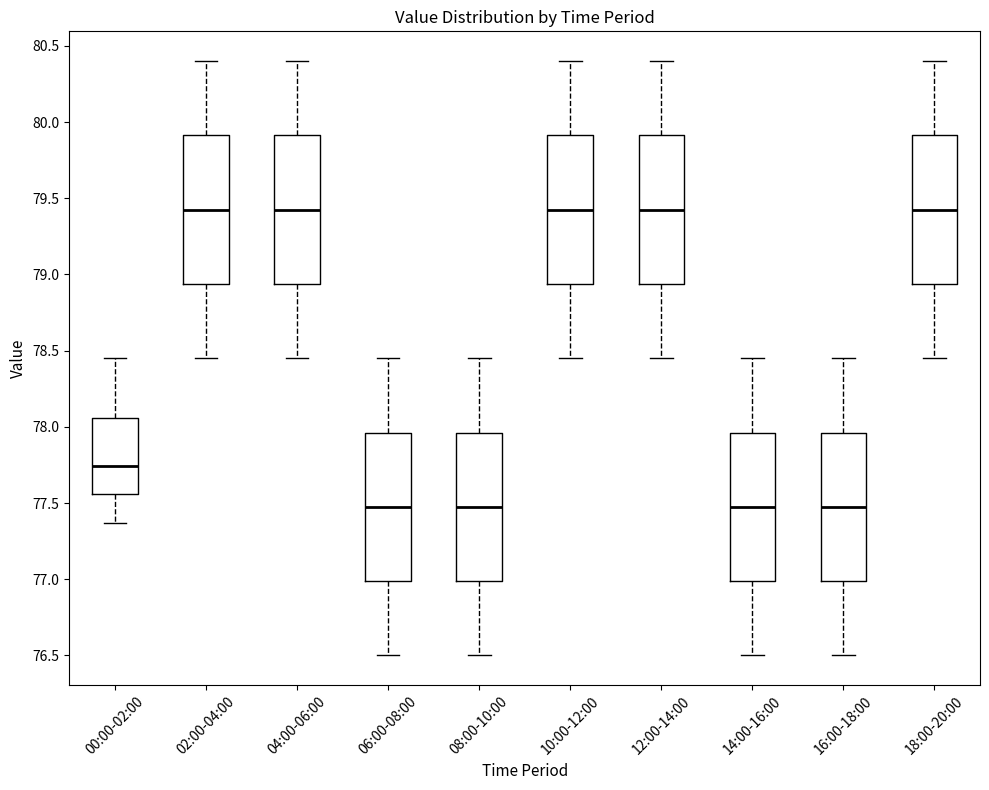

Where does the median line of the box for 18:00-20:00 sit on the y-axis? The values are not printed on the chart, so give them approximately, as read against the axis.

79.45